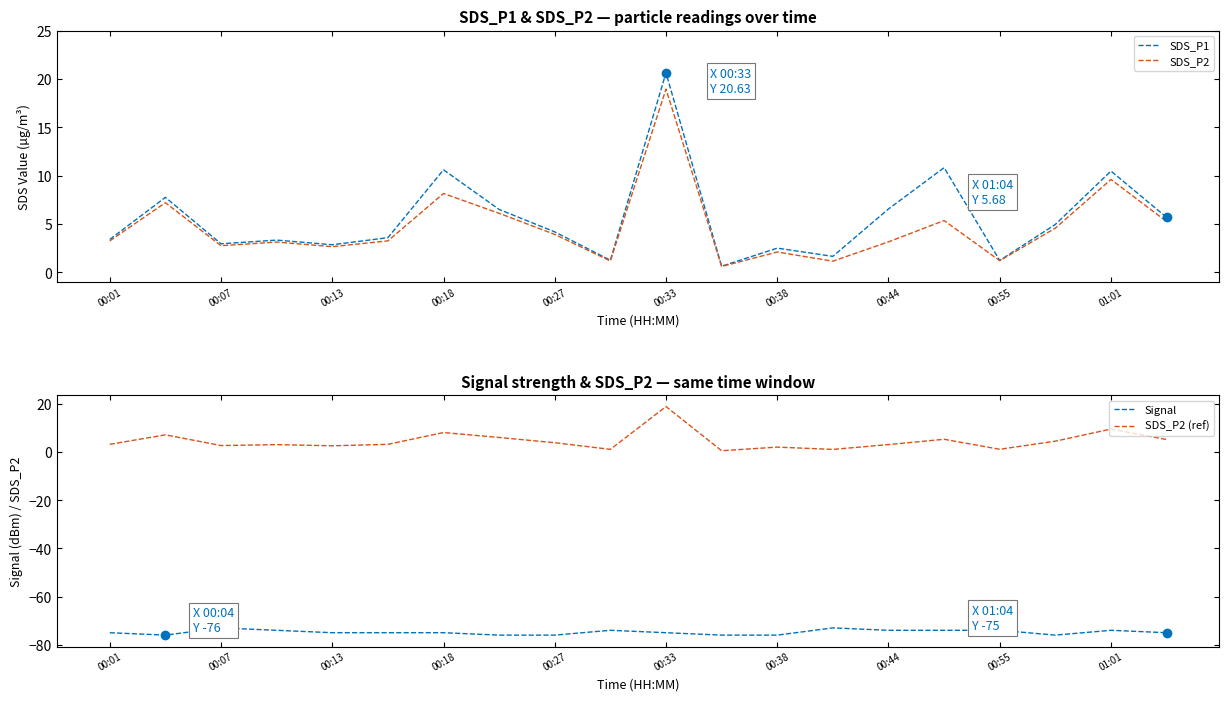

The value of SDS_P2 at 00:27 is 1.2. True or false?

False